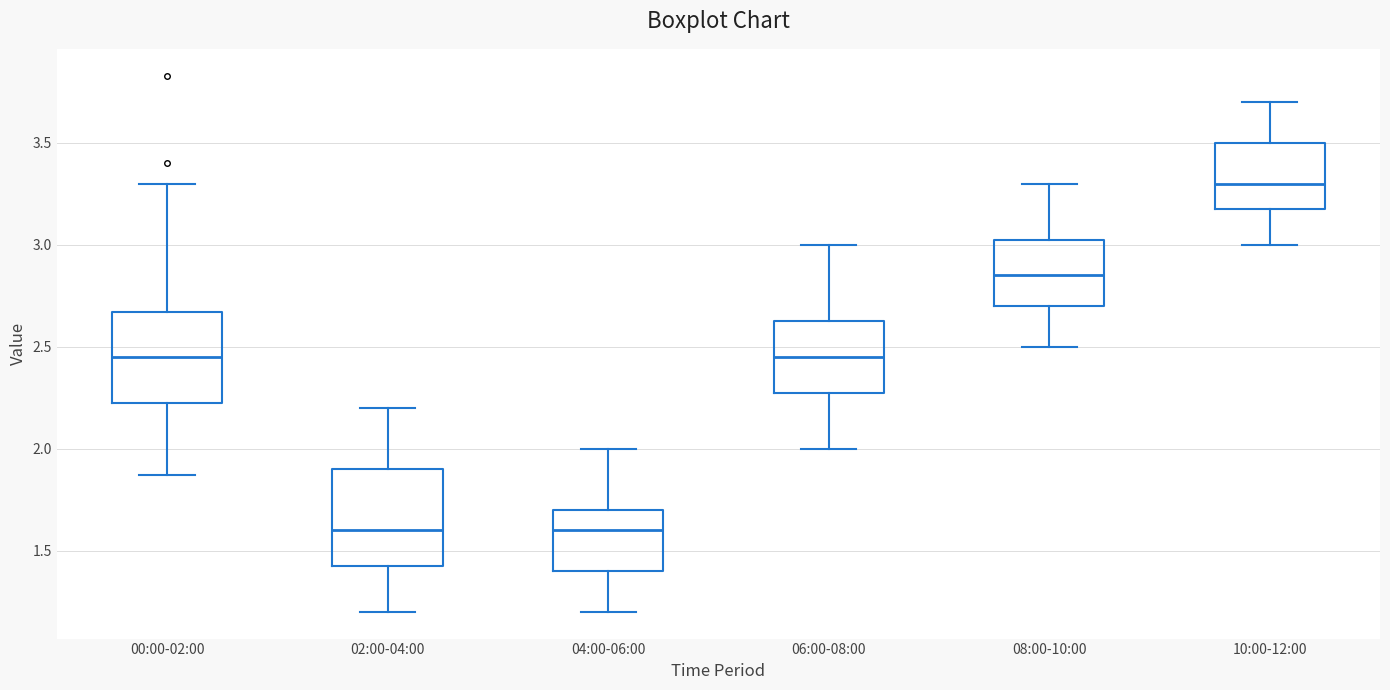

Which box has the highest median line?

10:00-12:00